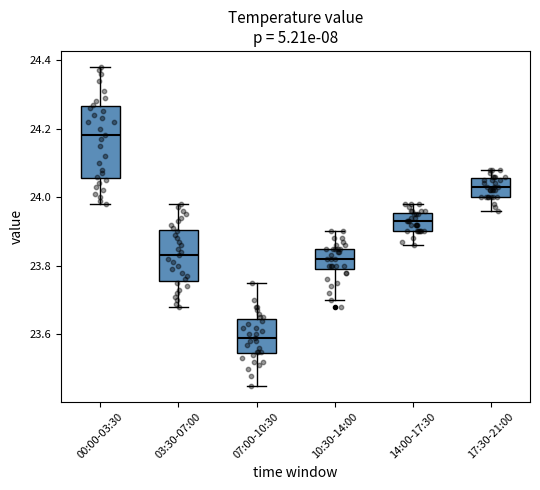

Reading left to right, read every box against the y-axis: the position of its median line, the range the box covers, and the ends of its whiskers. The values are not printed on the chart, so give them approximately, as read against the axis.

00:00-03:30: median 24.18, box 24.06 to 24.26, whiskers 23.98 to 24.38
03:30-07:00: median 23.84, box 23.76 to 23.90, whiskers 23.68 to 23.98
07:00-10:30: median 23.60, box 23.54 to 23.64, whiskers 23.46 to 23.76
10:30-14:00: median 23.82, box 23.80 to 23.86, whiskers 23.70 to 23.90
14:00-17:30: median 23.94, box 23.90 to 23.96, whiskers 23.86 to 23.98
17:30-21:00: median 24.04, box 24.00 to 24.06, whiskers 23.96 to 24.08